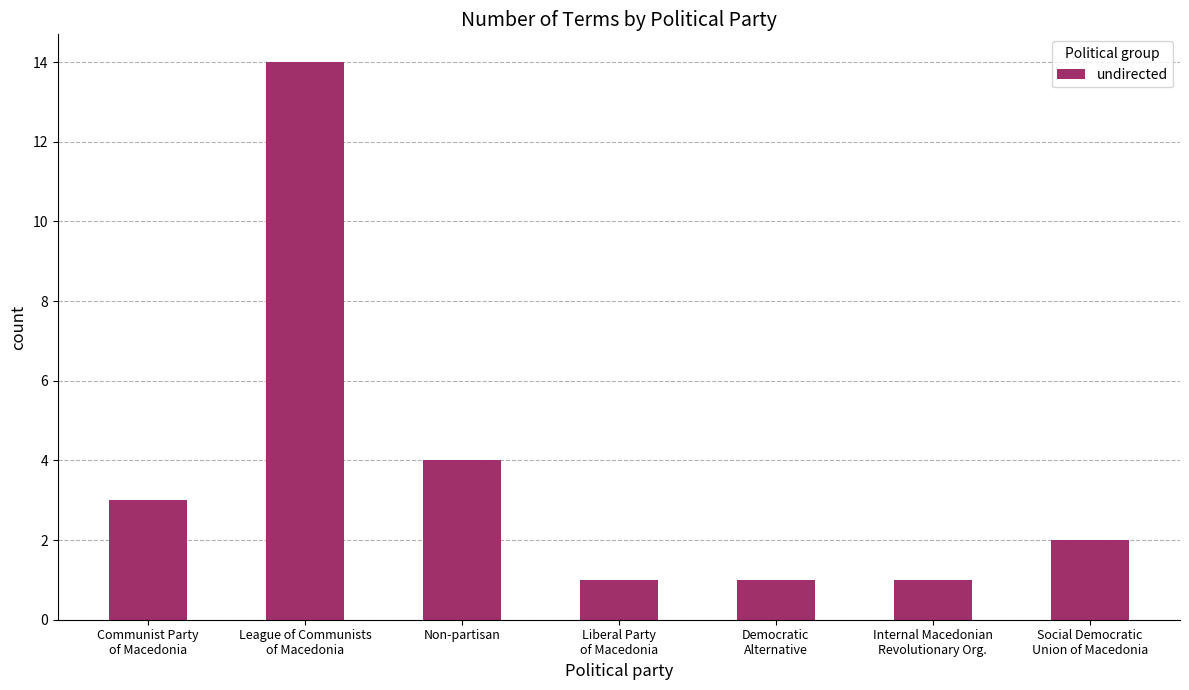

What is the label of the 1st bar from the left?

Communist Party
of Macedonia